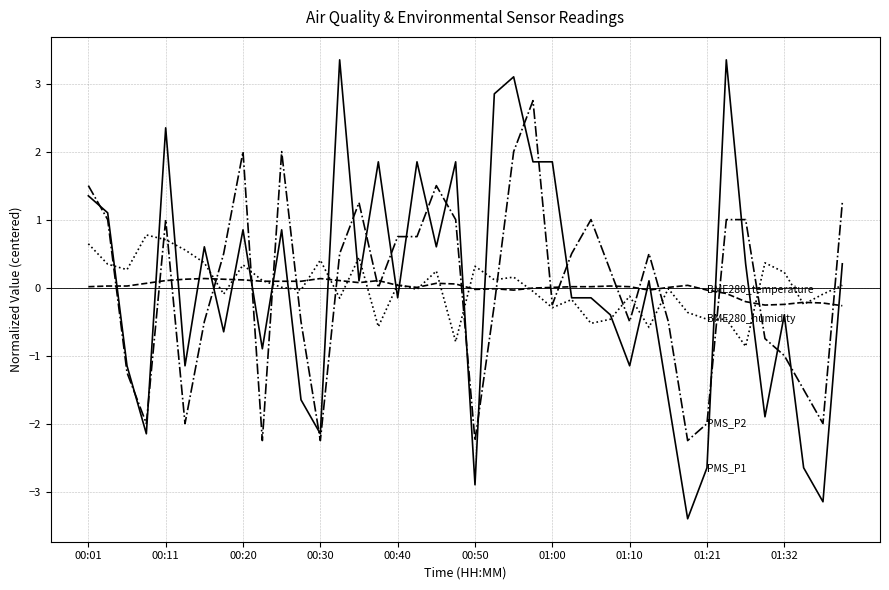

What is the minimum value shown in the chart?

-3.4